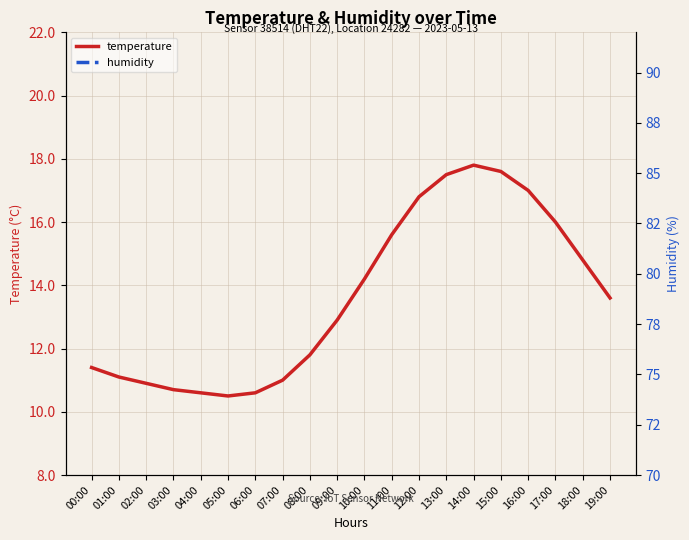

How many lines are shown in the chart?

3